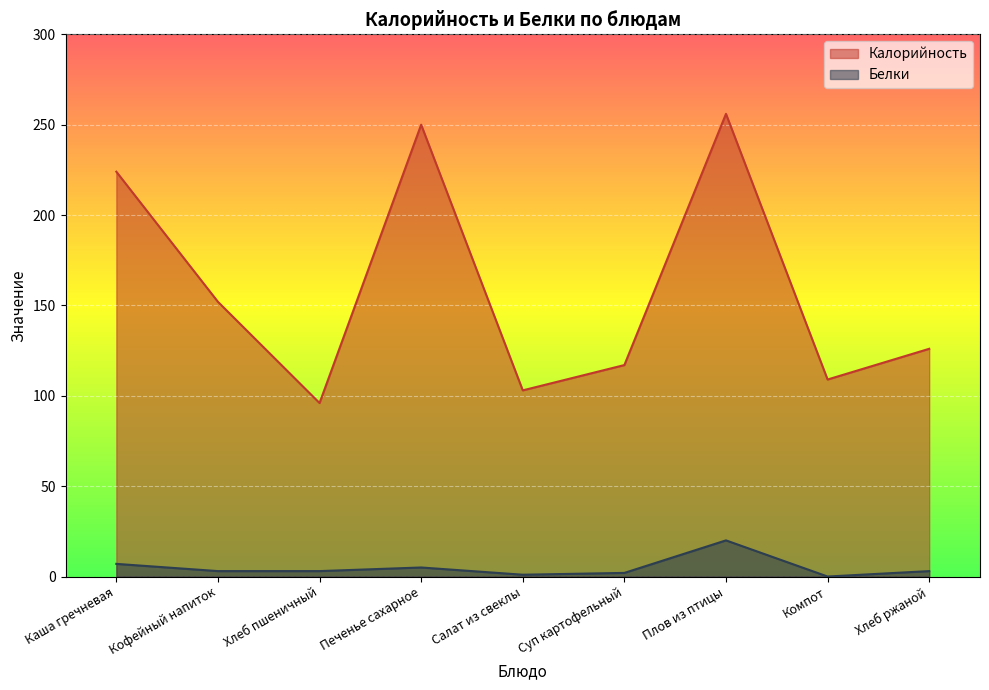

In Калорийность, how many points are lower than both neighbors (excluding endpoints)?

3